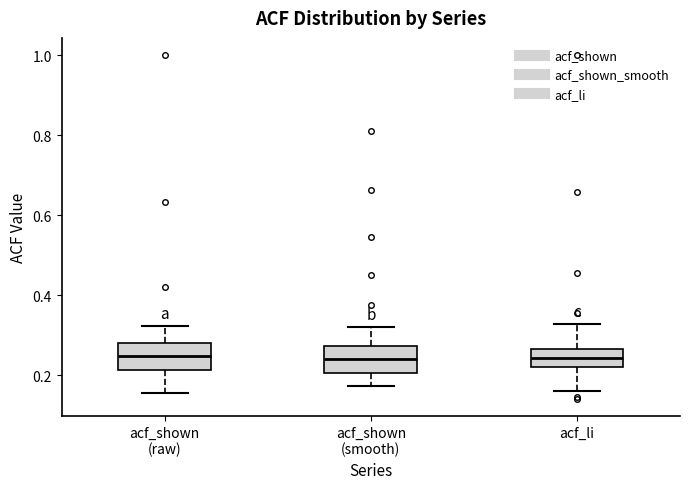

Reading left to right, transcribe this box plot: for each box, give where its median line is, the range the box spans, and where its two whiskers end, as read against the y-axis. The values are not printed on the chart, so give them approximately, as read against the axis.

acf_shown (raw): median 0.24, box 0.22 to 0.28, whiskers 0.16 to 0.32
acf_shown (smooth): median 0.24, box 0.20 to 0.28, whiskers 0.18 to 0.32
acf_li: median 0.24, box 0.22 to 0.26, whiskers 0.16 to 0.32